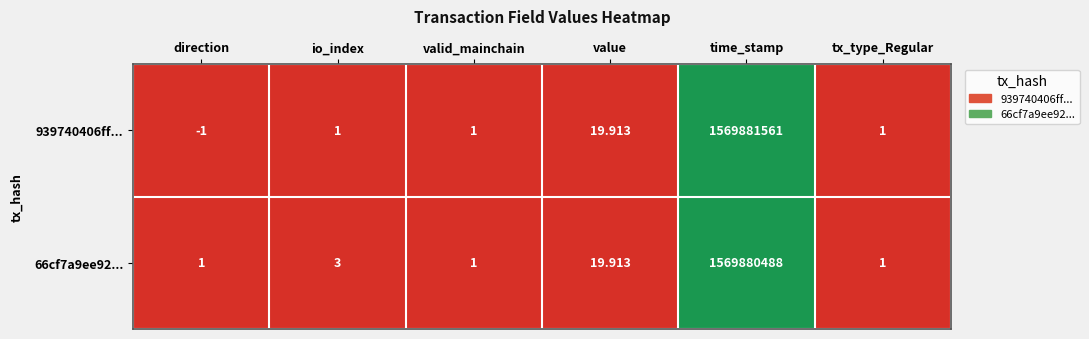

At which label is 939740406ff... closest to 784940780?

value